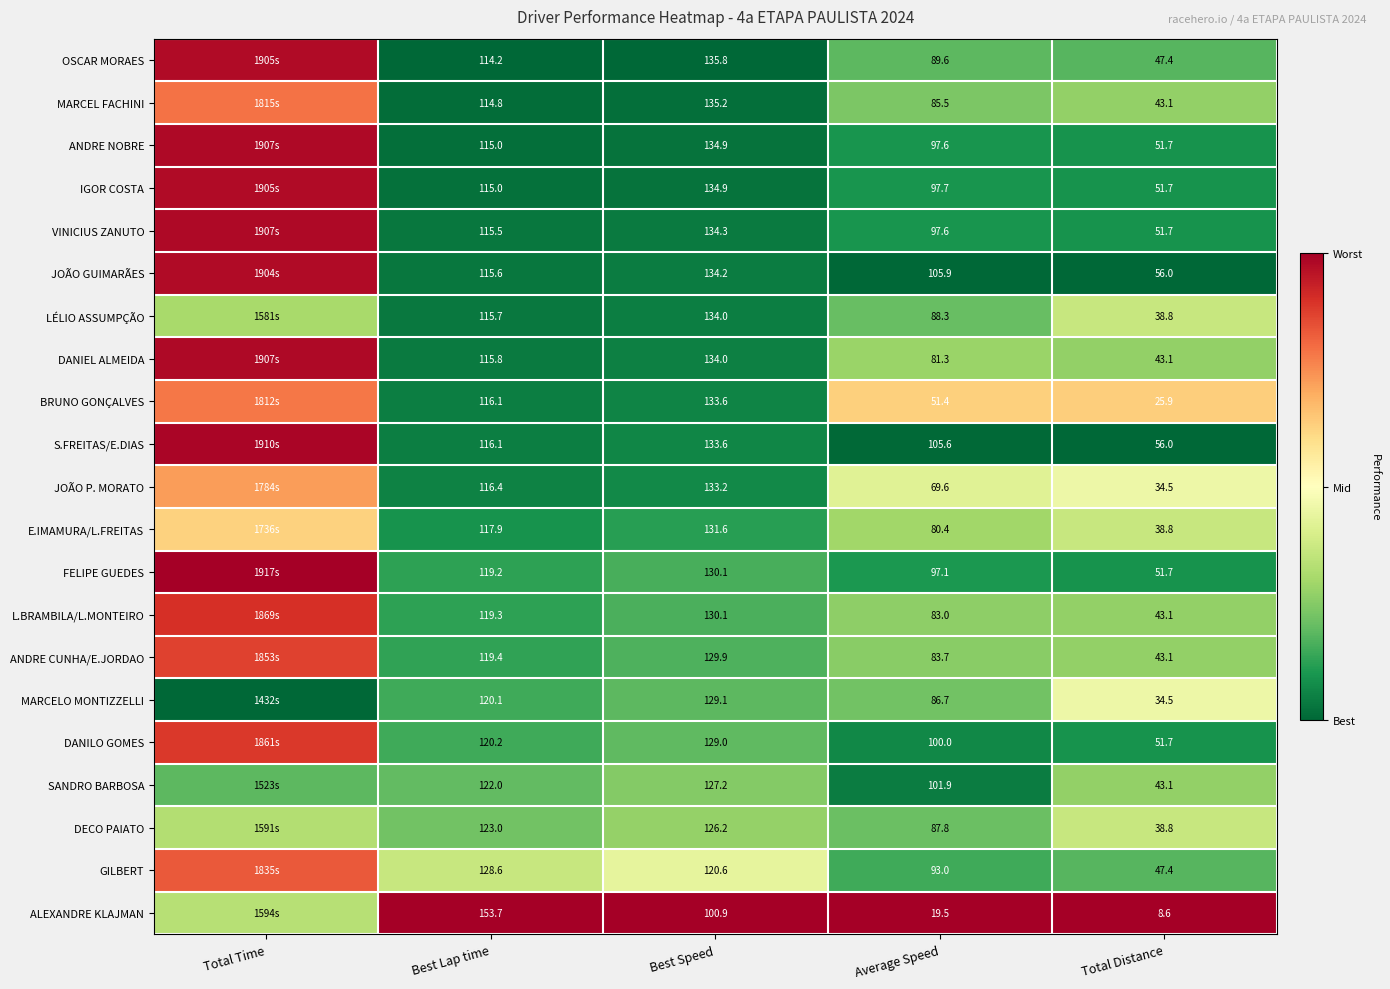

Which series changed the most between Average Speed and Total Distance?

SANDRO BARBOSA